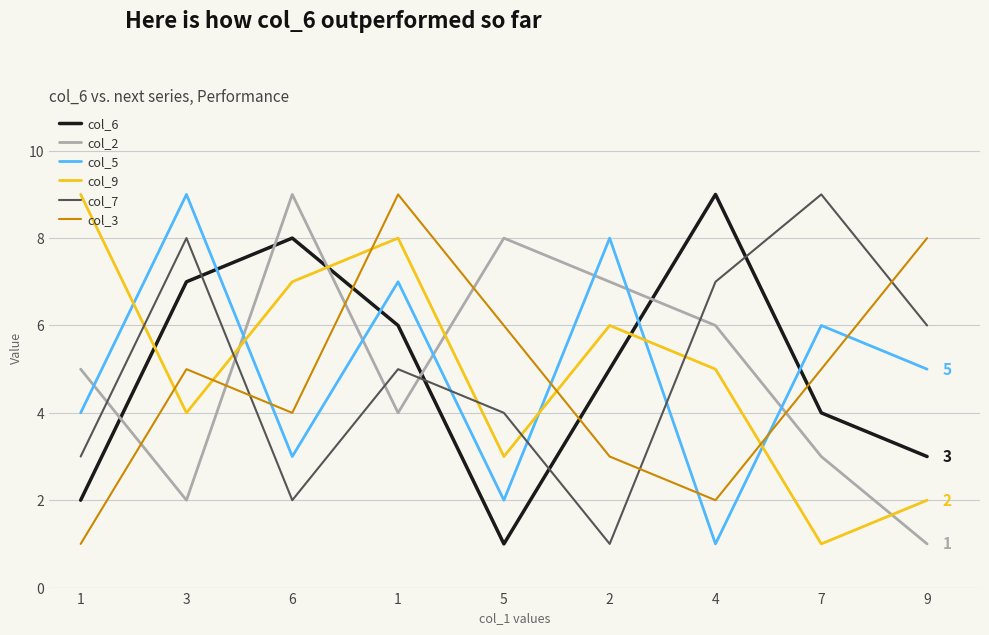

How many lines are shown in the chart?

6